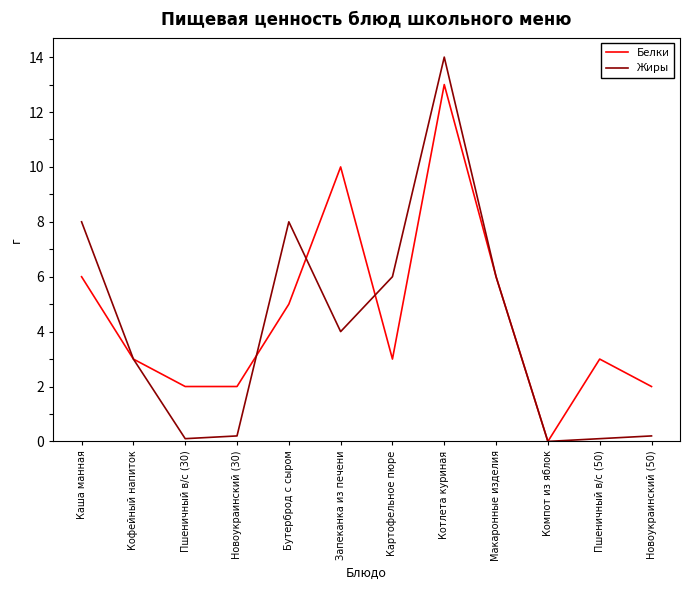

How many lines are shown in the chart?

2